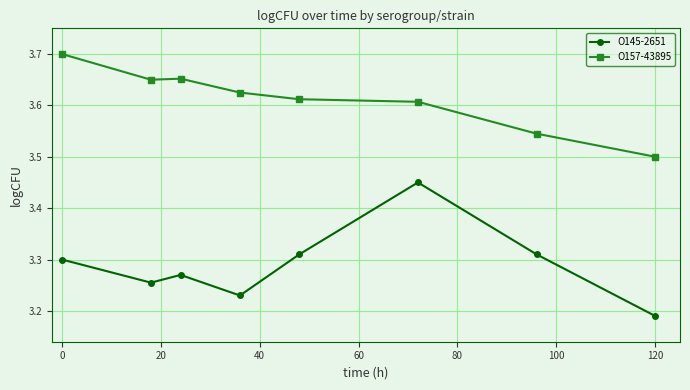

What is the sum of all O145-2651 values?

26.3